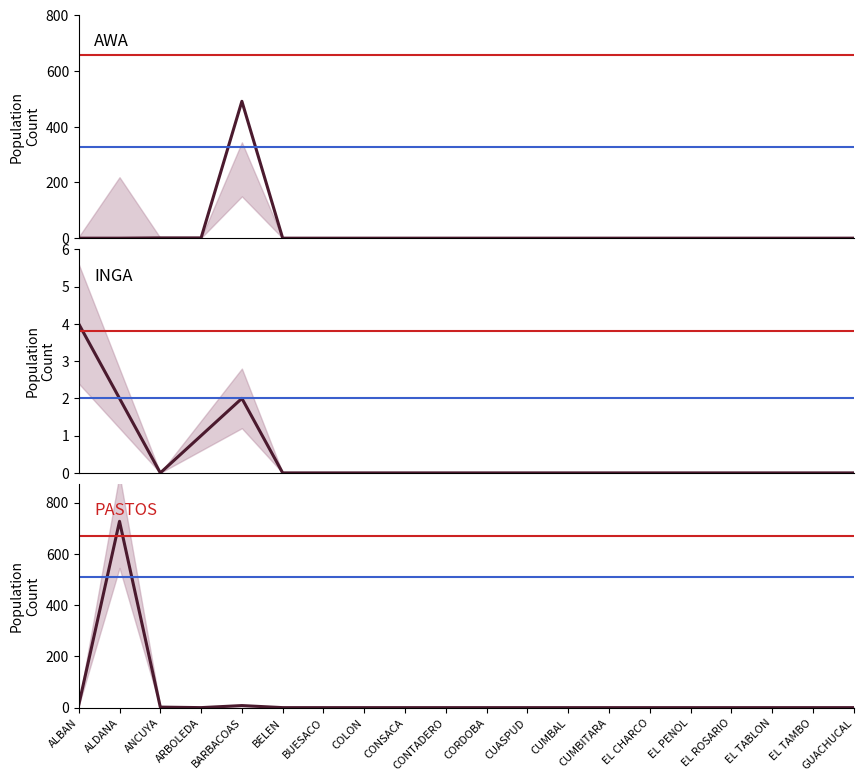

In INGA, how many points are higher than both neighbors (excluding endpoints)?

1